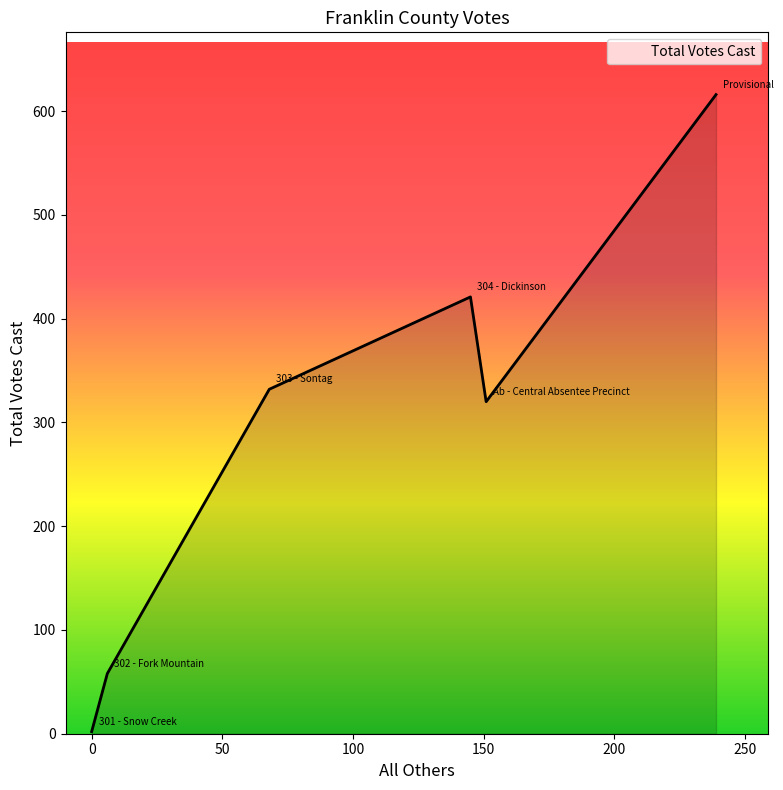

How many series are shown in this chart?

1